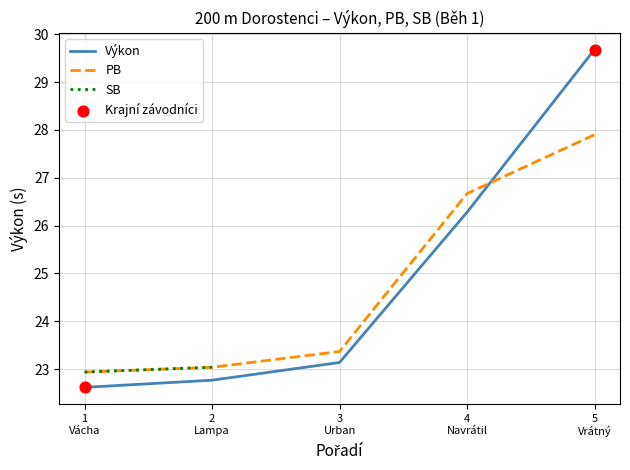

At how many categories does at least one series exceed 28?

1